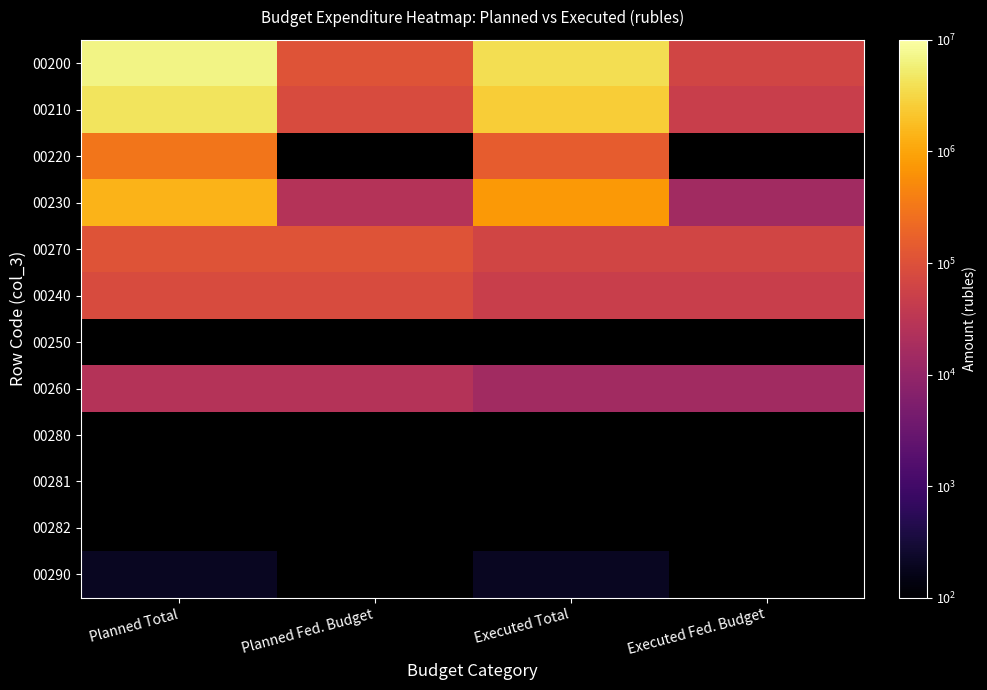

Which category has the lowest value in the 00260 series?

Executed Total